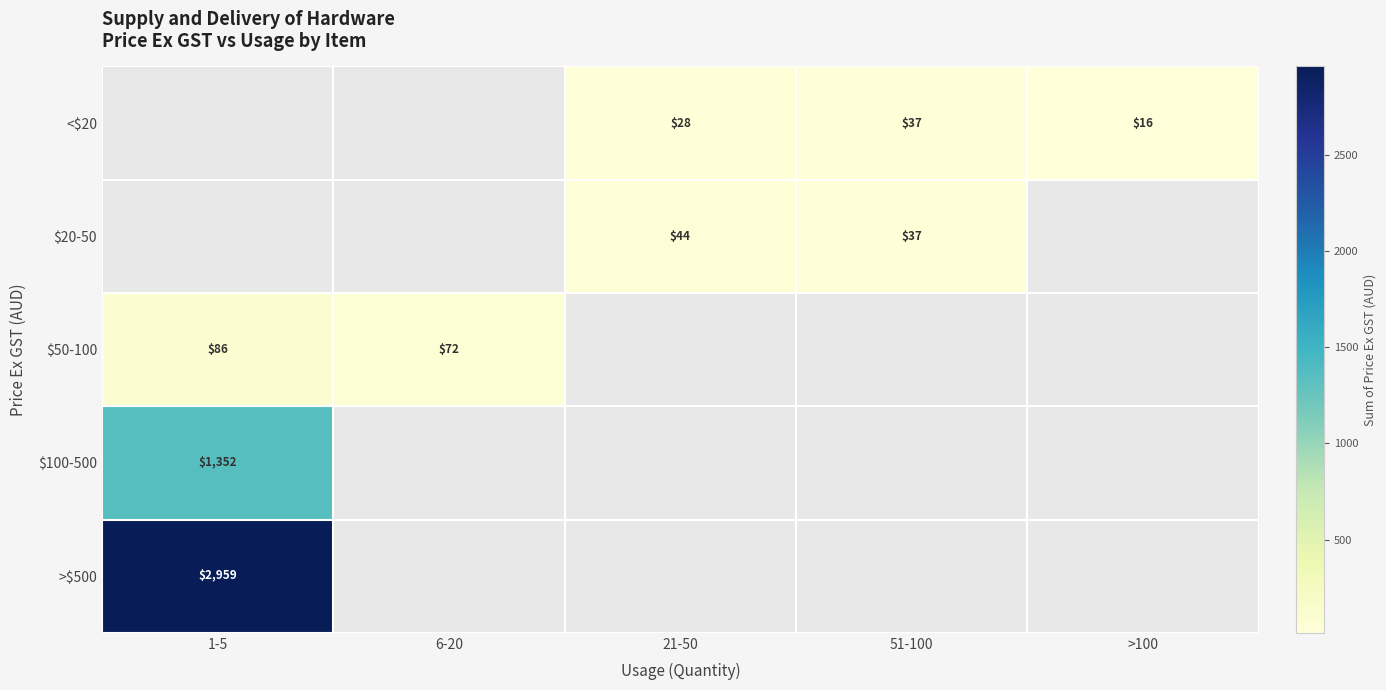

What is the highest value of the >$500 series?

2959.4